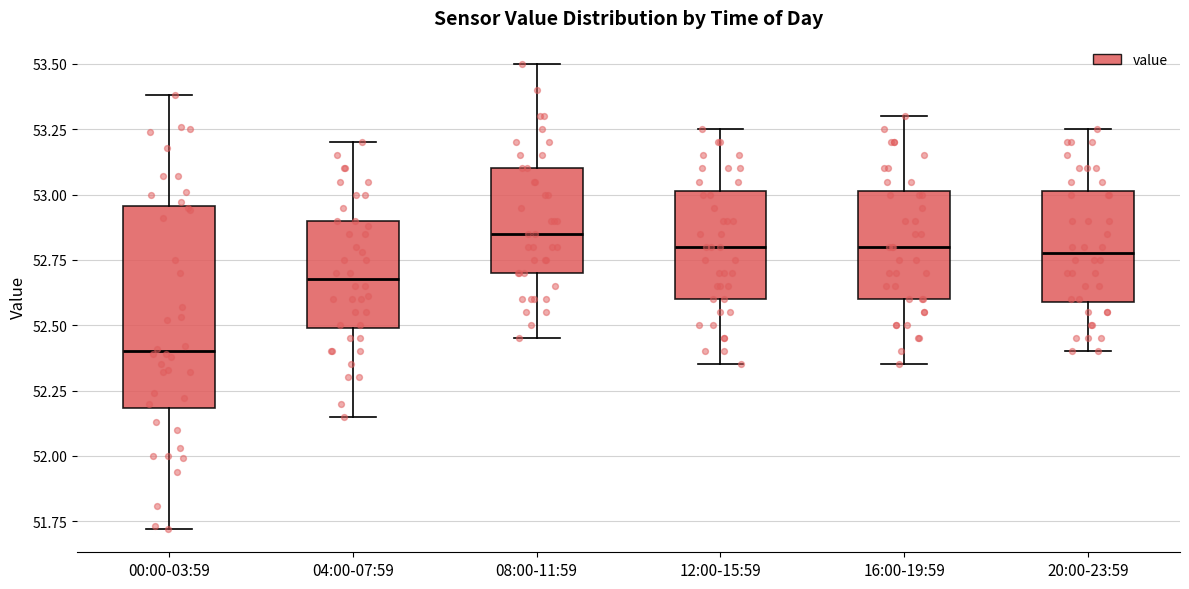

Which box has the highest median line?

08:00-11:59